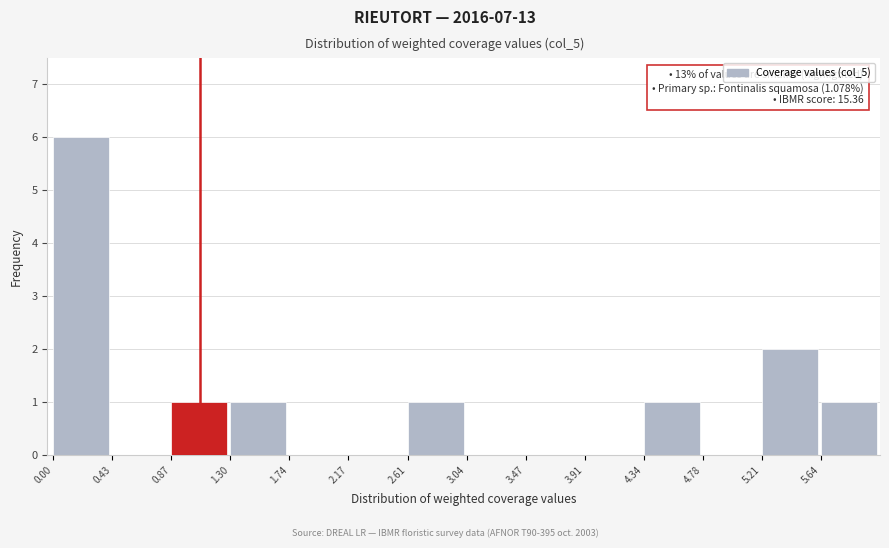

Which range on the x-axis has the tallest bar?

0.00 to 0.45